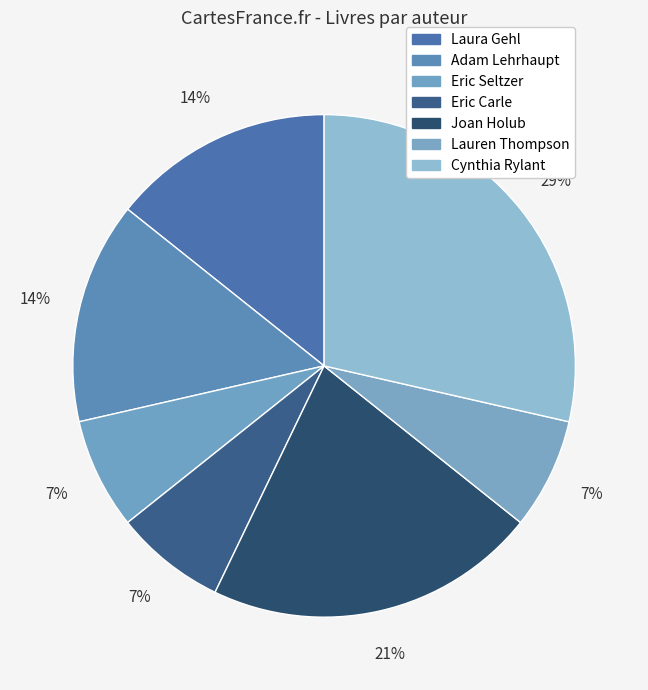

Is it true that Eric Carle is 27% of the pie?

False